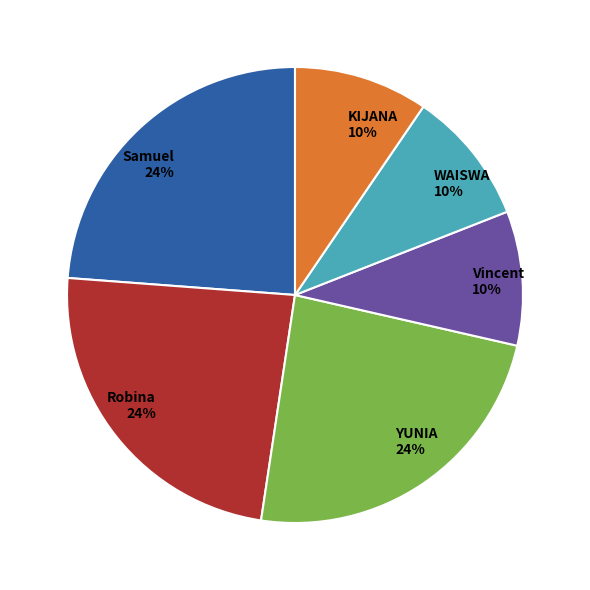

To the nearest percent, what portion does KIJANA 10% represent?

10%